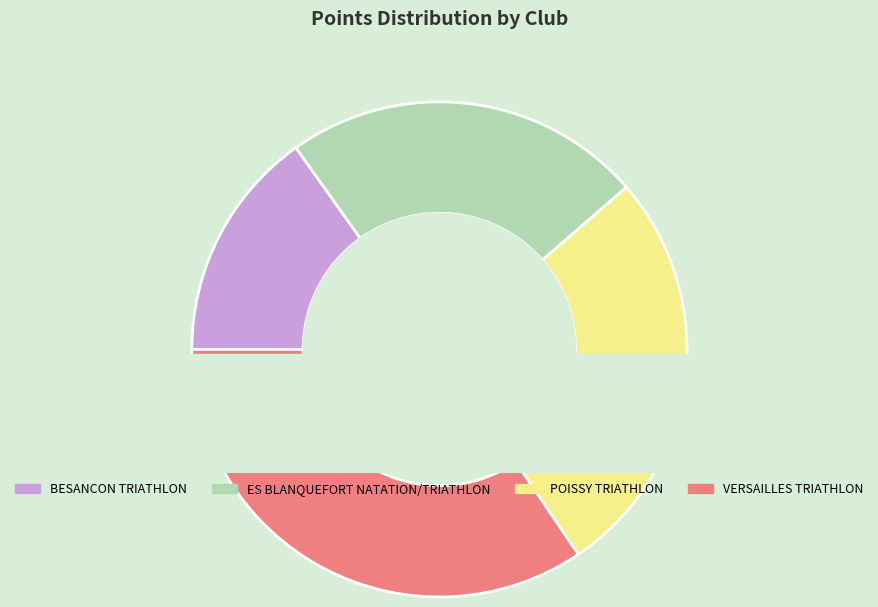

Is it true that VERSAILLES TRIATHLON is 27% of the pie?

False